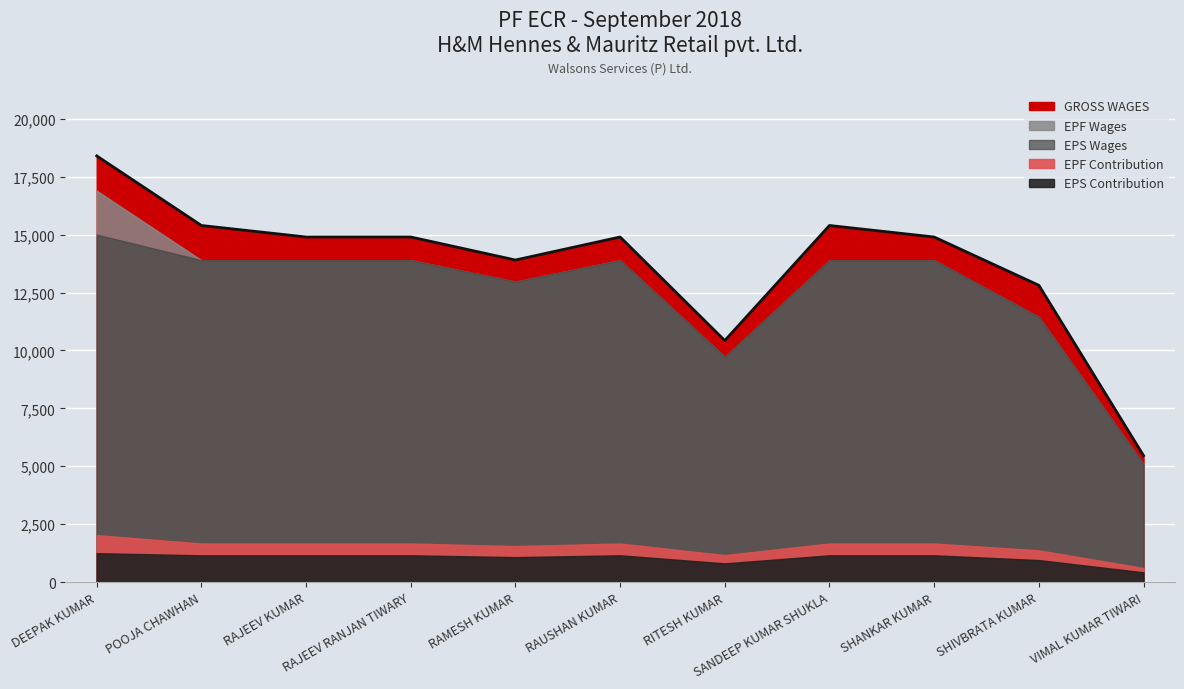

Reading left to right, transcribe all the data shown in this chart.

GROSS WAGES: 18396	15393	14896	14896	13903	14896	10427	15393	14896	12812	5462
EPF Wages: 16896	13896	13896	13896	12970	13896	9727	13896	13896	11445	5095
EPS Wages: 15000	13896	13896	13896	12970	13896	9727	13896	13896	11445	5095
EPF Contribution: 2028	1668	1668	1668	1556	1668	1167	1668	1668	1373	611
EPS Contribution: 1250	1158	1158	1158	1080	1158	810	1158	1158	953	424